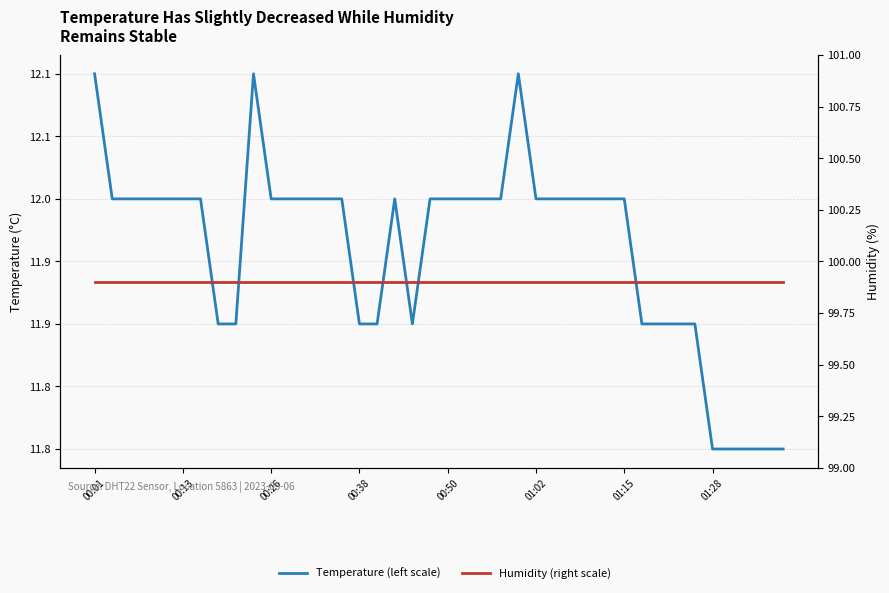

Reading left to right, transcribe all the data shown in this chart.

Temperature (left scale): 12.1	12.0	12.0	12.0	12.0	12.0	12.0	11.9	11.9	12.1	12.0	12.0	12.0	12.0	12.0	11.9	11.9	12.0	11.9	12.0	12.0	12.0	12.0	12.0	12.1	12.0	12.0	12.0	12.0	12.0	12.0	11.9	11.9	11.9	11.9	11.8	11.8	11.8	11.8	11.8
Humidity (right scale): 99.9	99.9	99.9	99.9	99.9	99.9	99.9	99.9	99.9	99.9	99.9	99.9	99.9	99.9	99.9	99.9	99.9	99.9	99.9	99.9	99.9	99.9	99.9	99.9	99.9	99.9	99.9	99.9	99.9	99.9	99.9	99.9	99.9	99.9	99.9	99.9	99.9	99.9	99.9	99.9